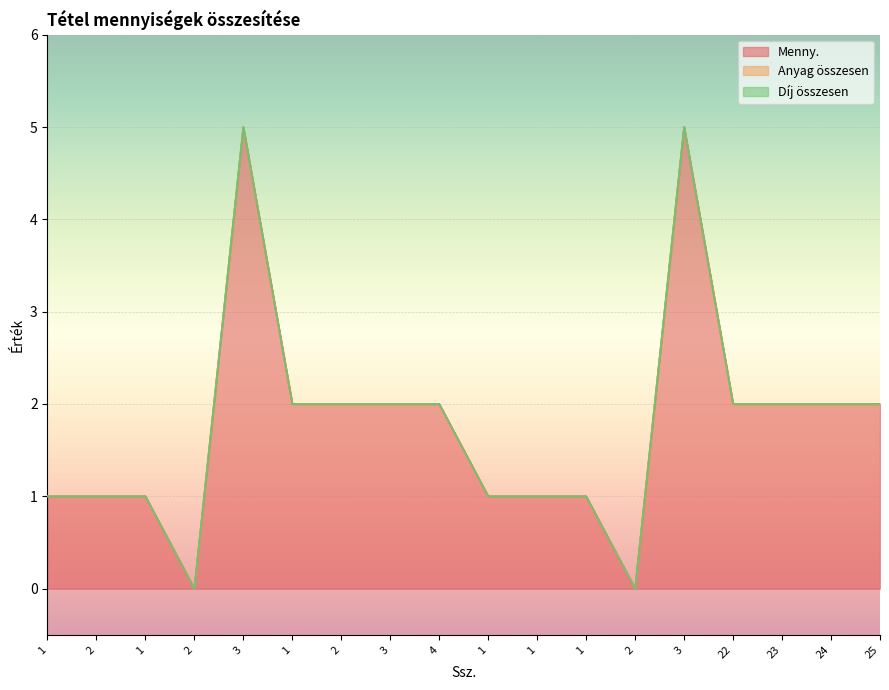

Does the chart display data point markers on the line(s)?

No